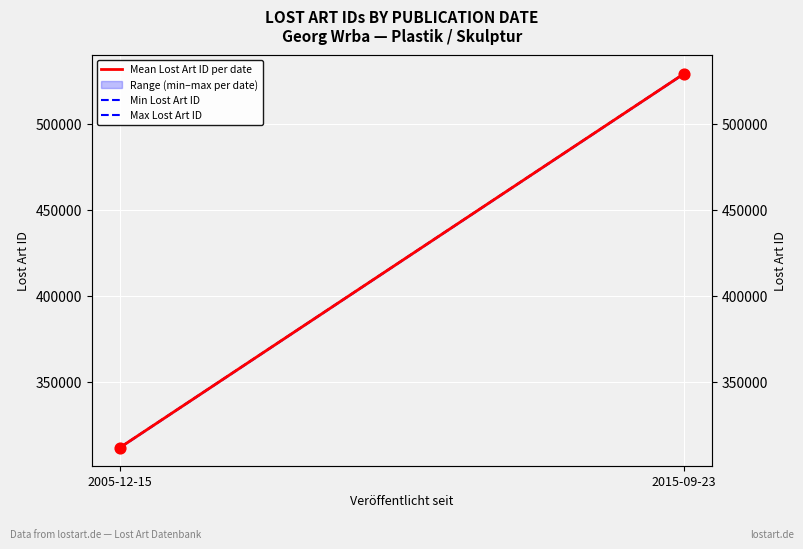

Which series has the largest Y range (max minus min)?

Max Lost Art ID